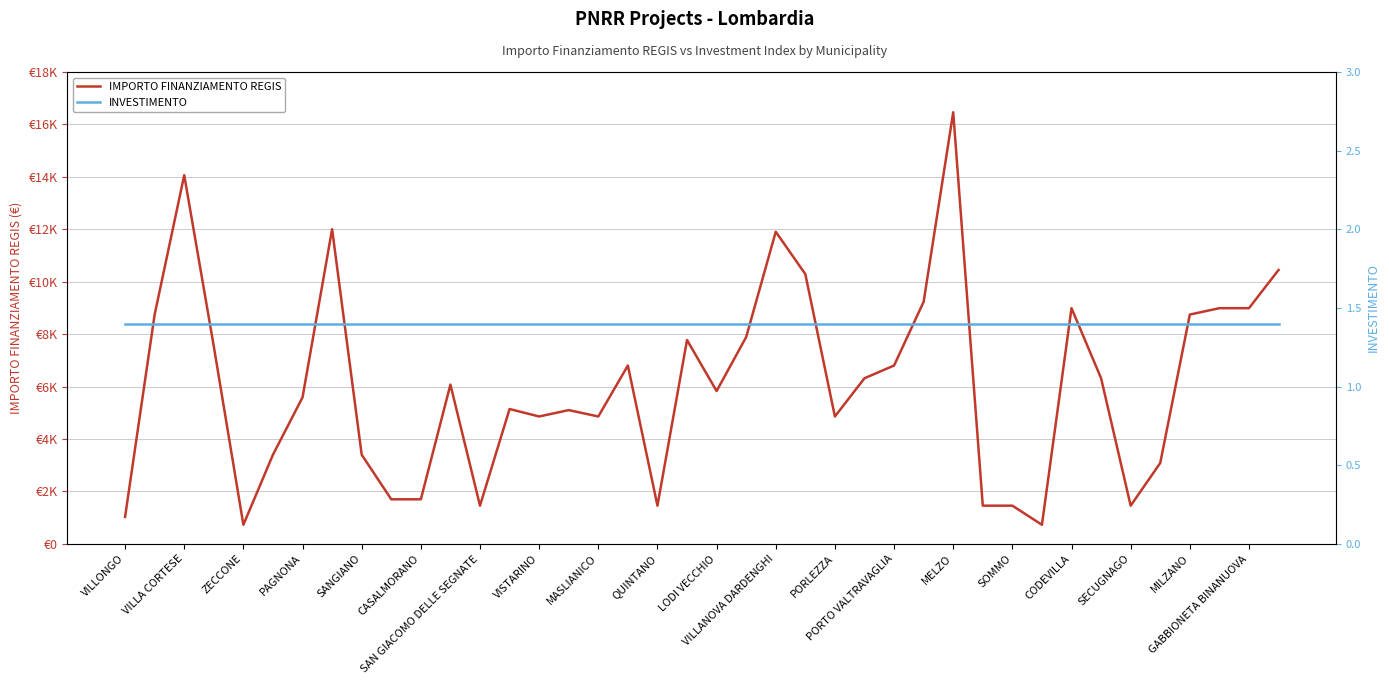

At which label is INVESTIMENTO closest to 1?

VILLONGO